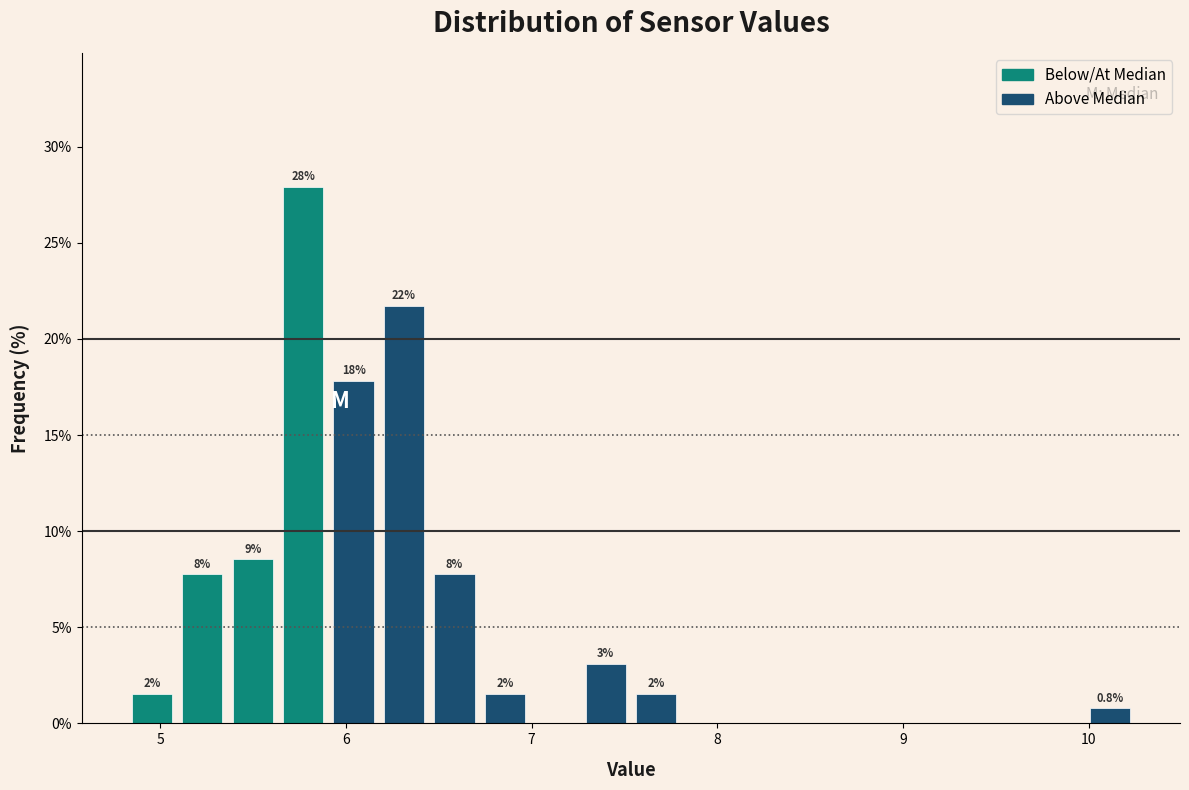

Around what value on the x-axis is the tallest bar? Give the approximate position of its centre, as read against the axis.

5.8